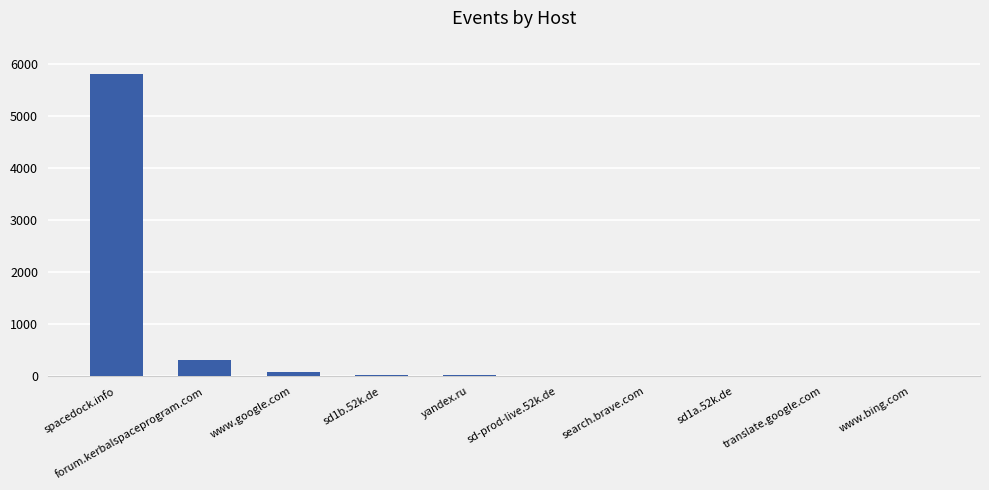

What is the approximate value at forum.kerbalspaceprogram.com, to the nearest 10?

310